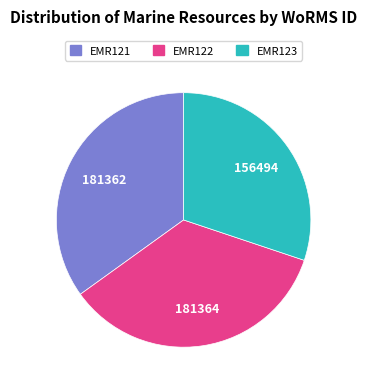

True or false: EMR123 accounts for 44% of the total.

False